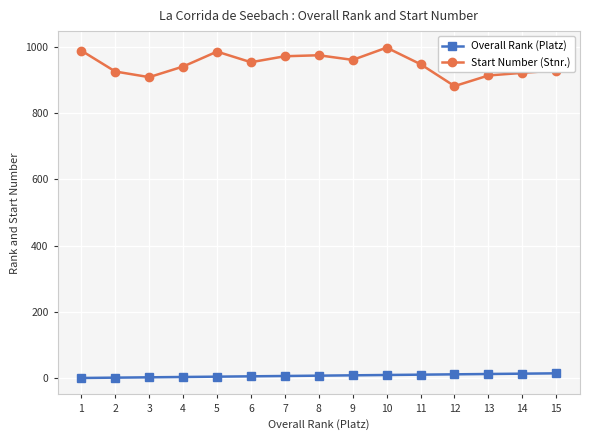

The Overall Rank (Platz) series shows 1 at 1. True or false?

True